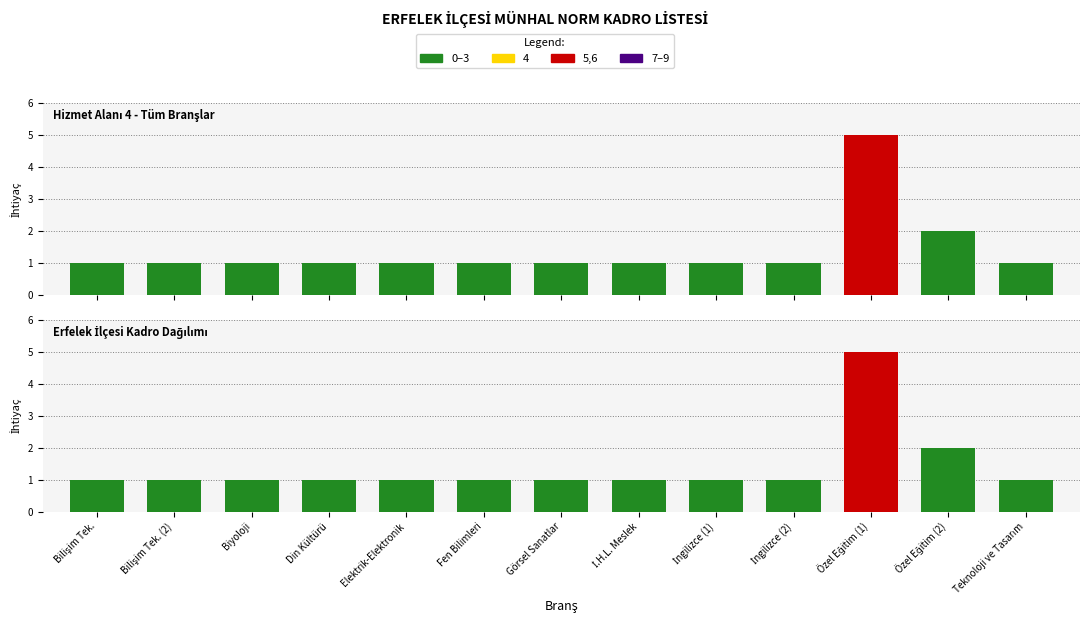

Rank the categories by value from highest to lowest.

Özel Eğitim (1), Özel Eğitim (2), Bilişim Tek., Bilişim Tek. (2), Biyoloji, Din Kültürü, Elektrik-Elektronik, Fen Bilimleri, Görsel Sanatlar, İ.H.L. Meslek, İngilizce (1), İngilizce (2), Teknoloji ve Tasarım